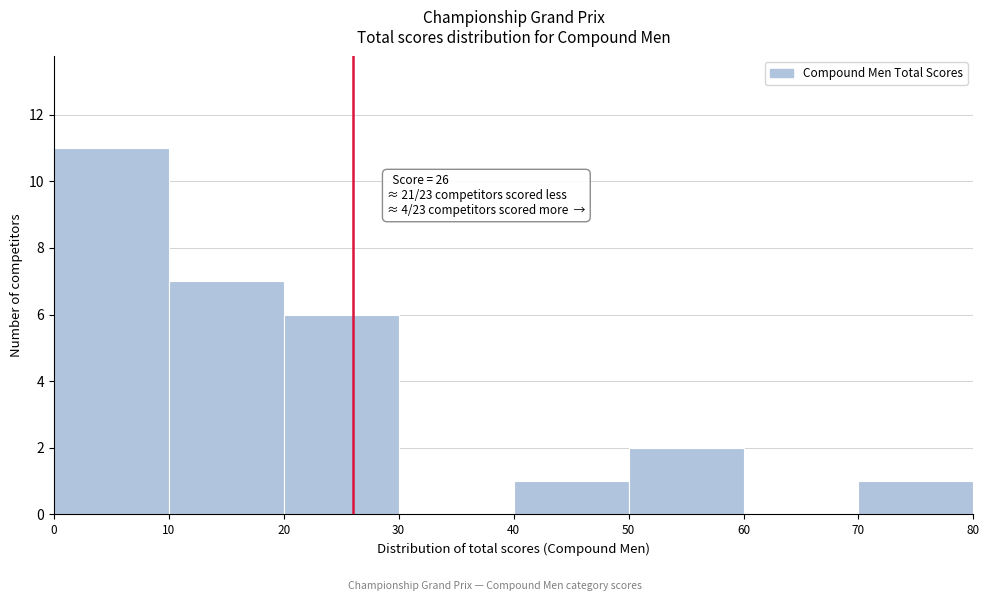

Which range on the x-axis has the tallest bar?

0 to 10